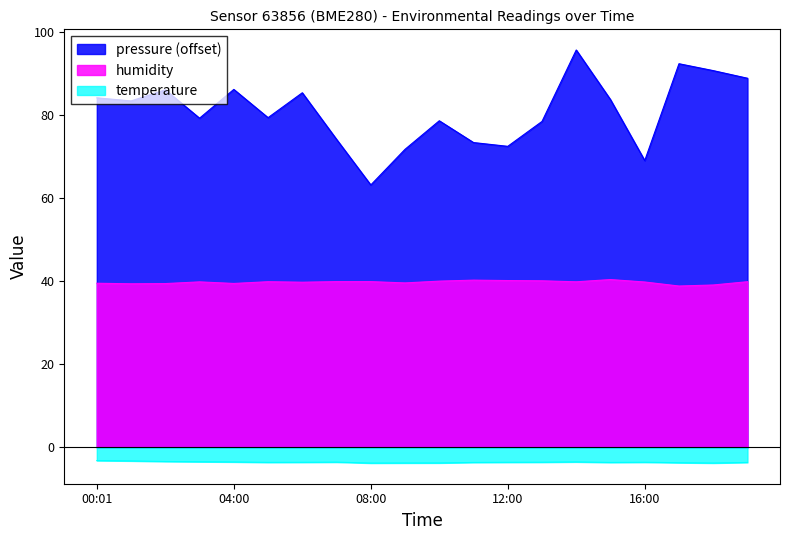

What is the label of the 14th point from the right?

06:00